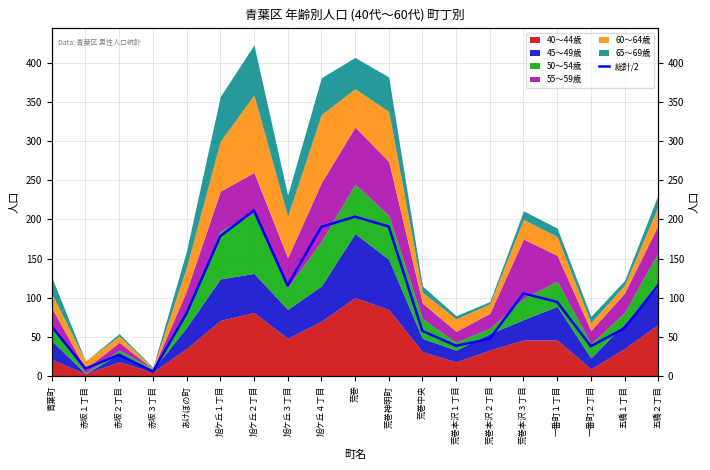

Which label corresponds to the largest value in the chart?

旭ケ丘２丁目